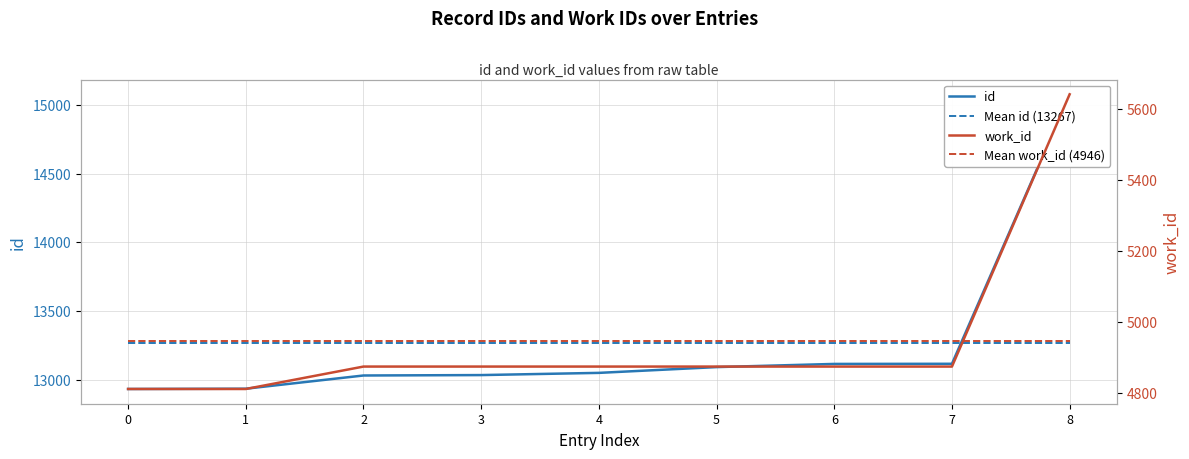

Which series has the widest spread of values?

id